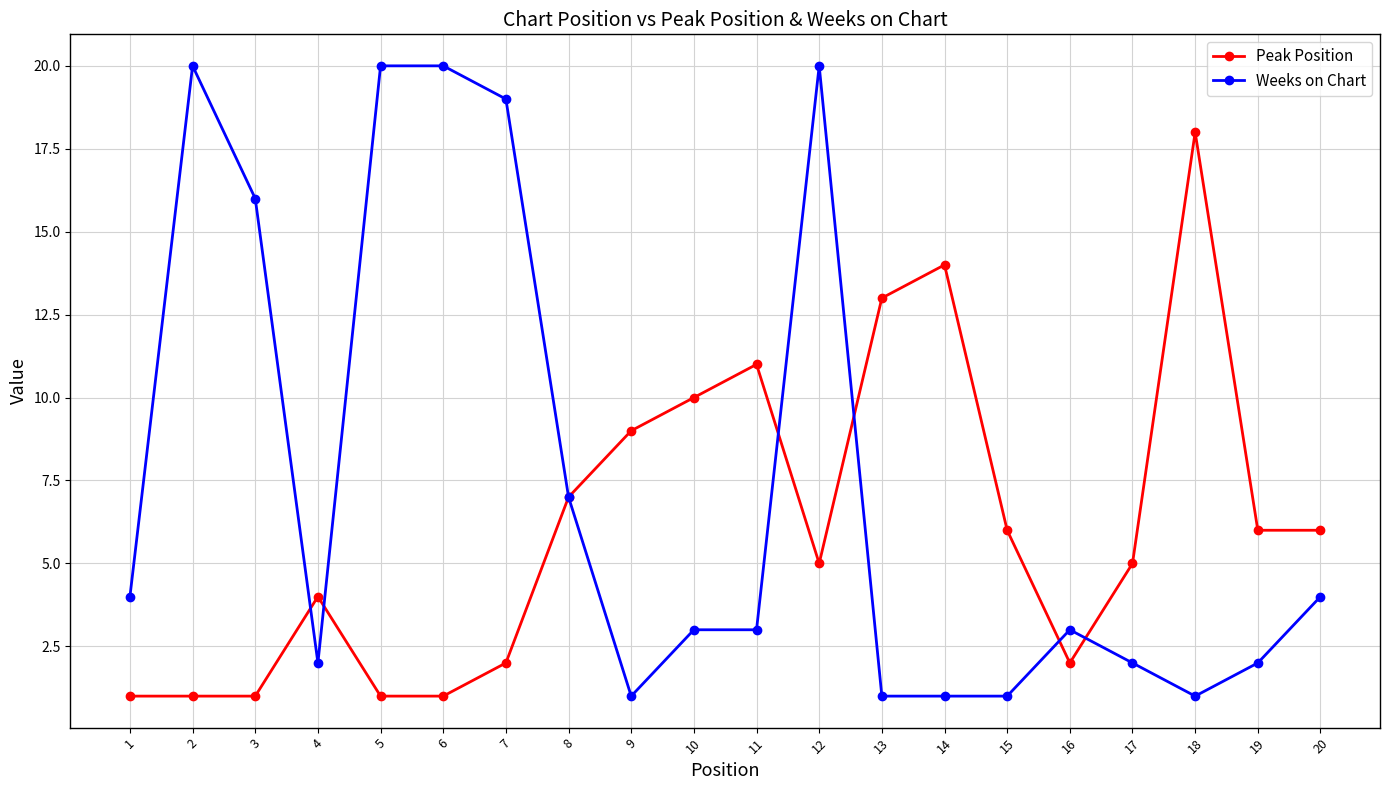

Rank the series by their maximum value, from lowest to highest.

Peak Position, Weeks on Chart